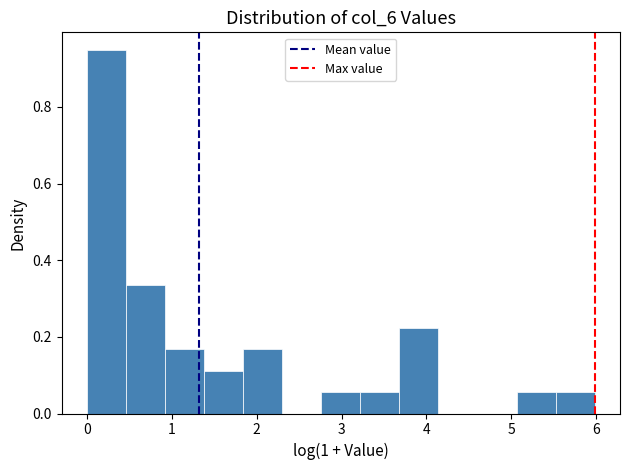

Reading left to right, transcribe this chart: for each bar, give the range it covers on the x-axis and its height. Neither the bar edges nor the heights are printed on the chart, so give them approximately, as read against the axes.

0.0 to 0.5: 0.94
0.5 to 0.9: 0.34
0.9 to 1.4: 0.16
1.4 to 1.8: 0.12
1.8 to 2.3: 0.16
2.3 to 2.8: 0
2.8 to 3.2: 0.06
3.2 to 3.7: 0.06
3.7 to 4.1: 0.22
4.1 to 4.6: 0
4.6 to 5.1: 0
5.1 to 5.5: 0.06
5.5 to 6.0: 0.06